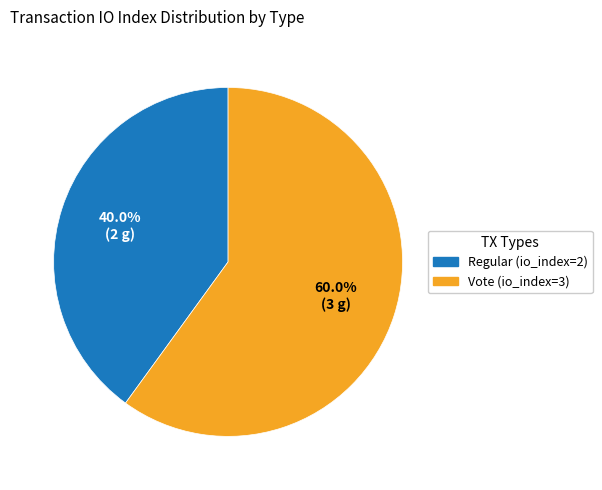

Combined, do Vote (io_index=3) and Regular (io_index=2) account for over 50%?

Yes